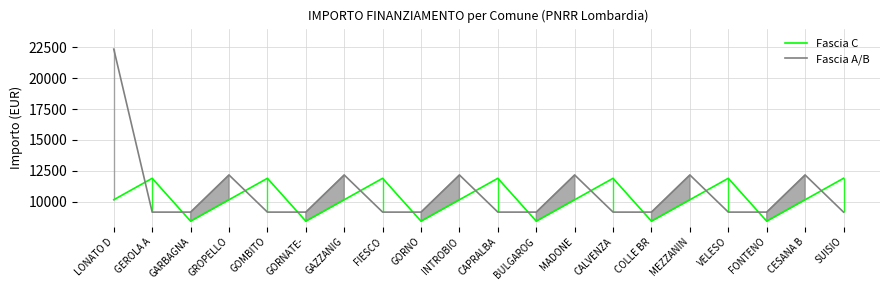

Which label corresponds to the largest value in the chart?

LONATO D